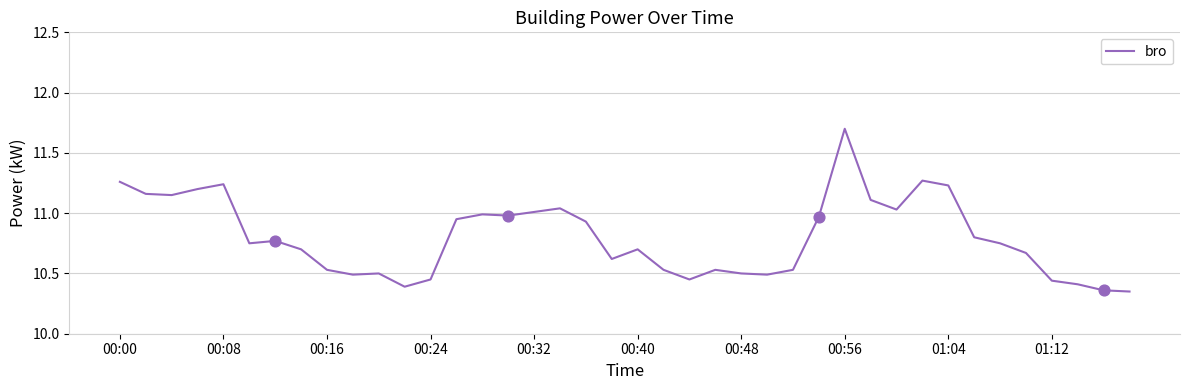

What is the greatest value displayed?

11.7